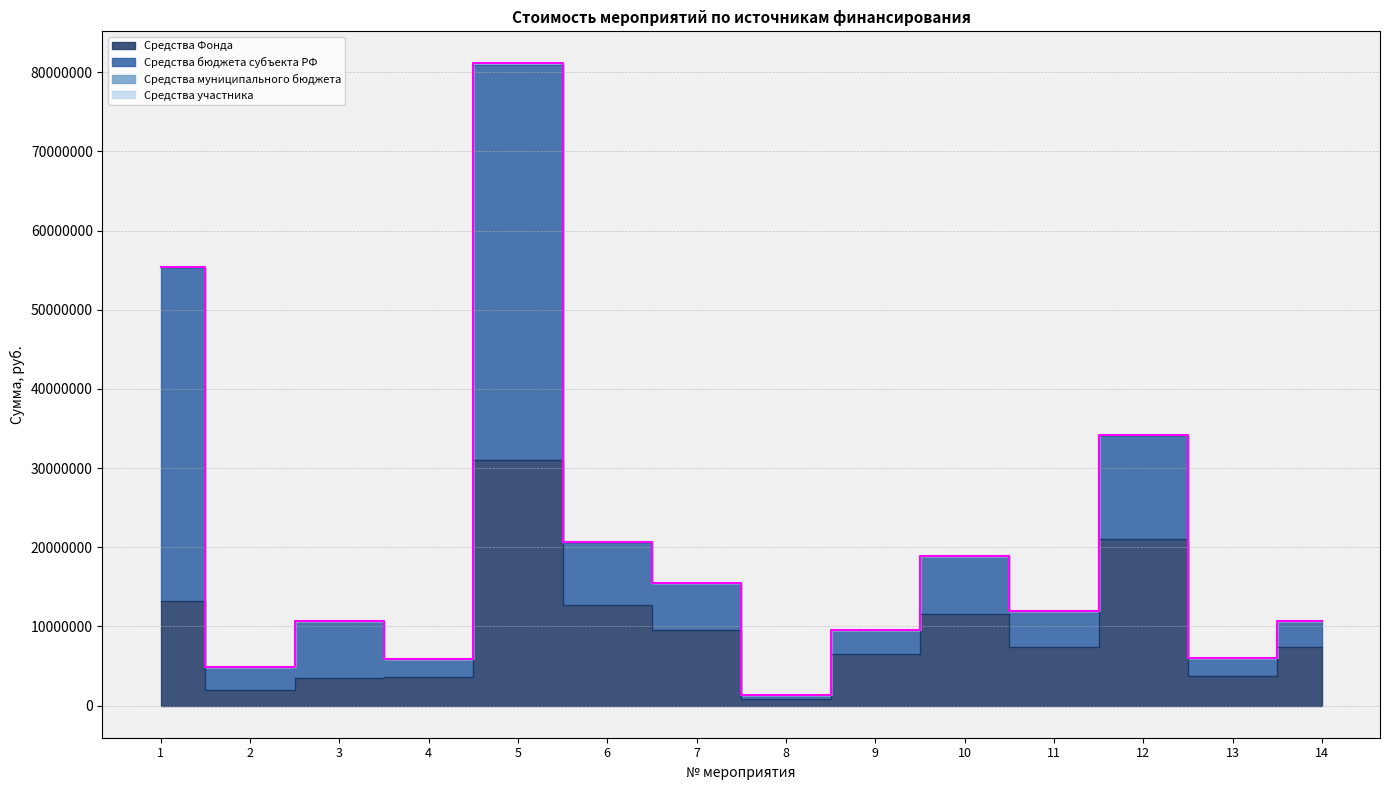

Is the value of Средства Фонда at 8 greater than the value of Средства муниципального бюджета at 10?

Yes